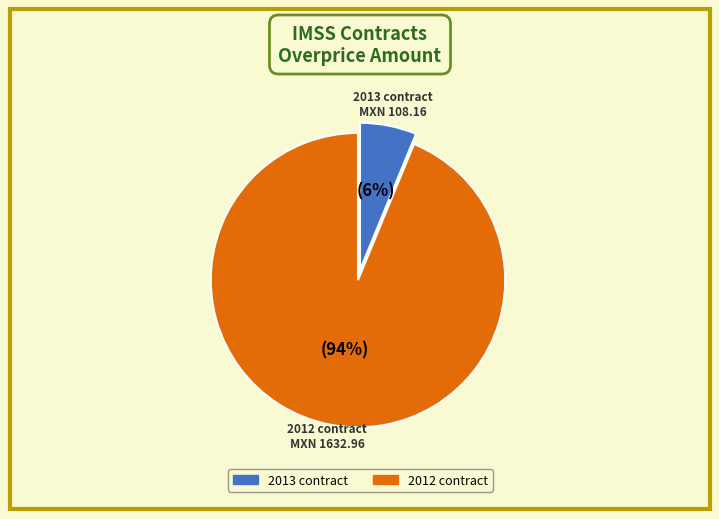

Which has a higher value, 2012 or 2013?

2012